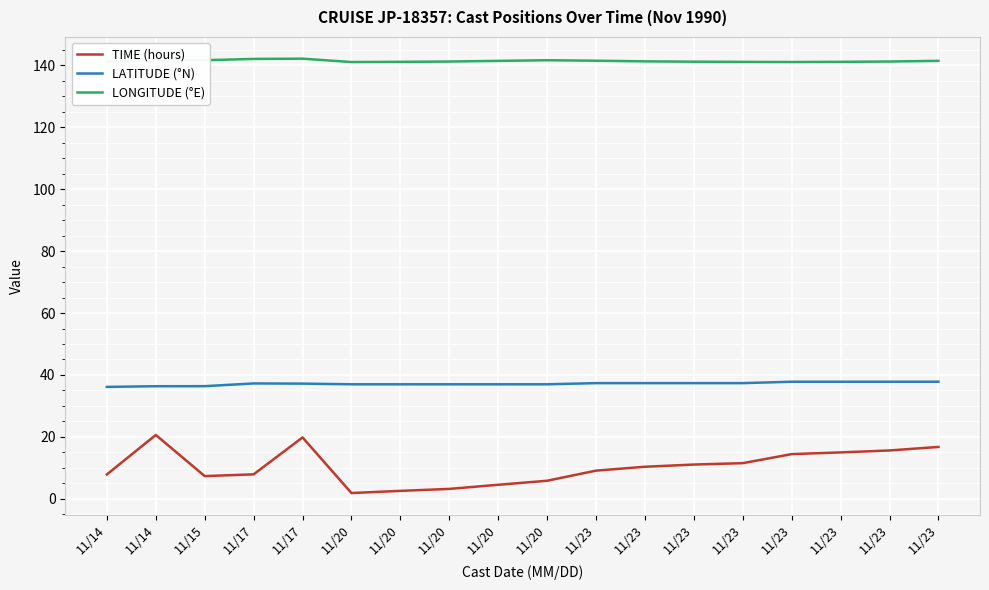

How many lines are shown in the chart?

3